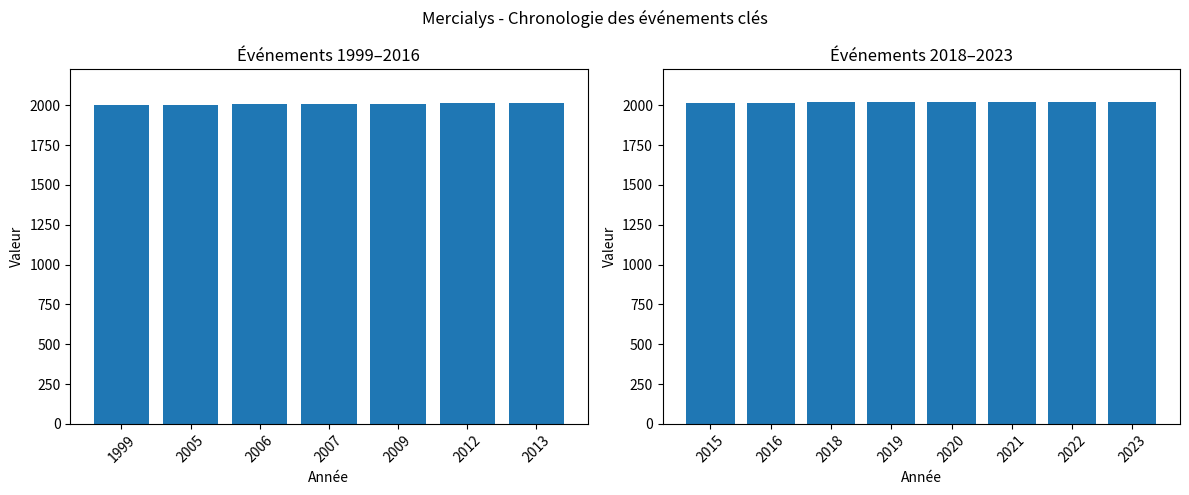

Reading right to left, what are all the values shown in this chart?

2023=2023	2022=2022	2021=2021	2020=2020	2019=2019	2018=2018	2016=2016	2015=2015	2013=2013	2012=2012	2009=2009	2007=2007	2006=2006	2005=2005	1999=1999